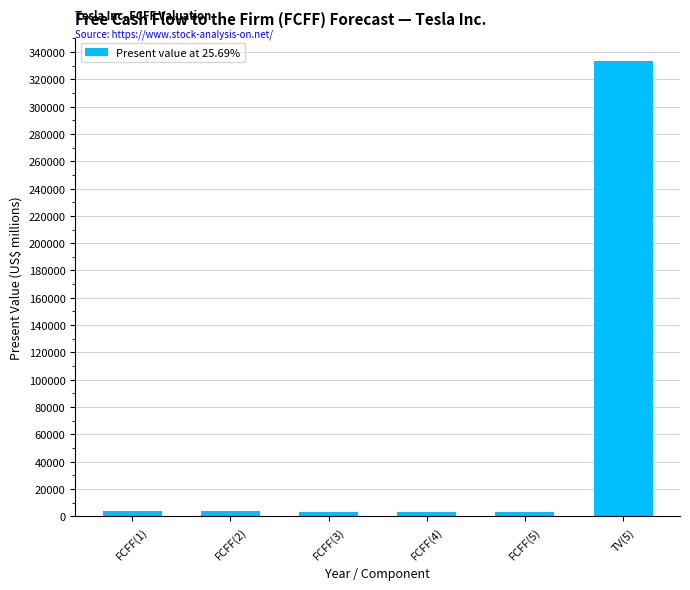

What is the greatest value displayed?

333746